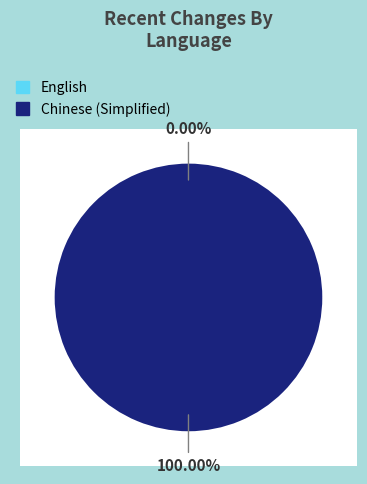

What is the majority slice?

Chinese (Simplified)